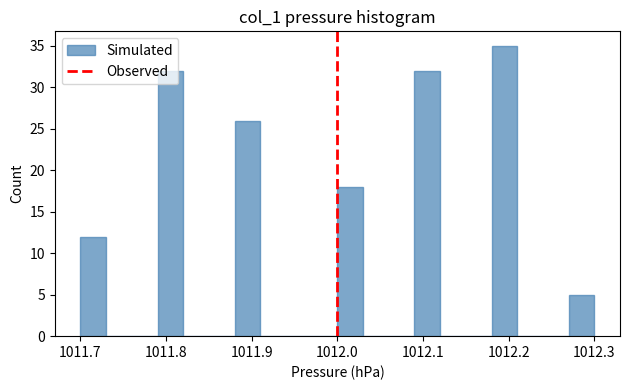

Around what value on the x-axis is the tallest bar? Give the approximate position of its centre, as read against the axis.

1012.20